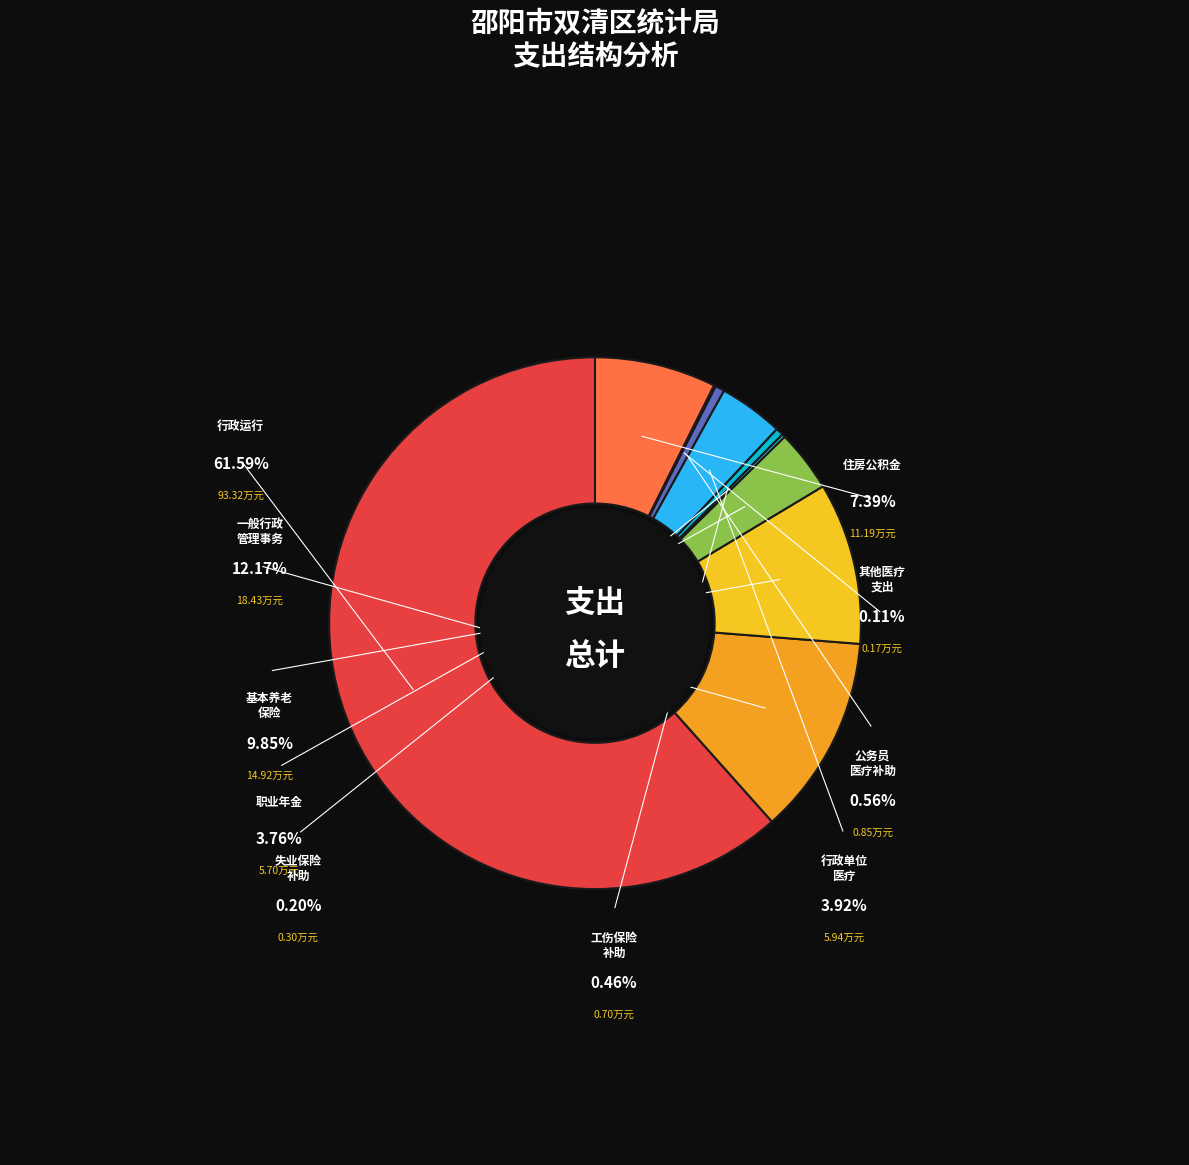

To the nearest percent, what is the average slice percentage?

10%